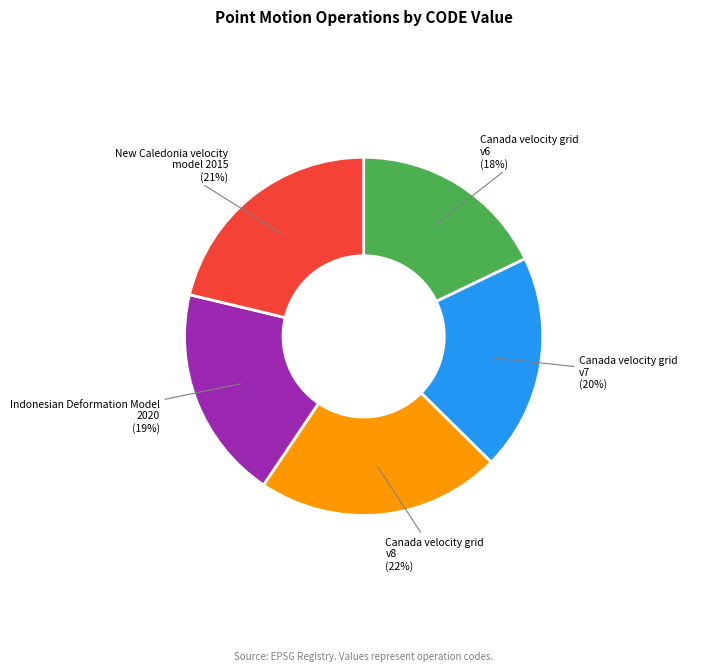

To the nearest percent, what is the difference between the largest and smallest slice percentages?

4%